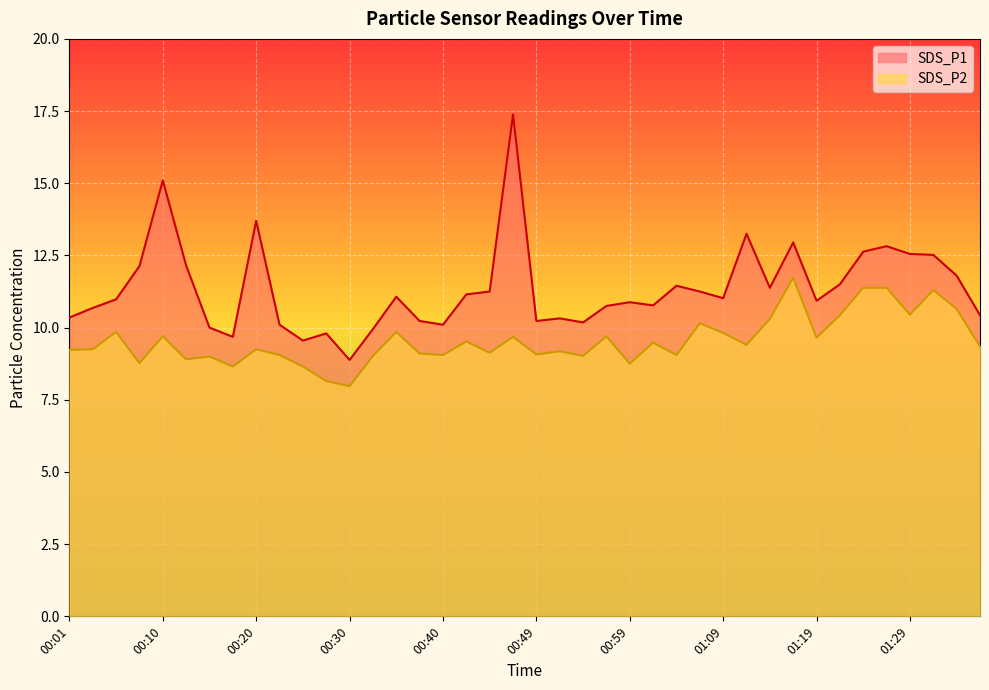

List the series in order of their overall mean, highest first.

SDS_P1, SDS_P2